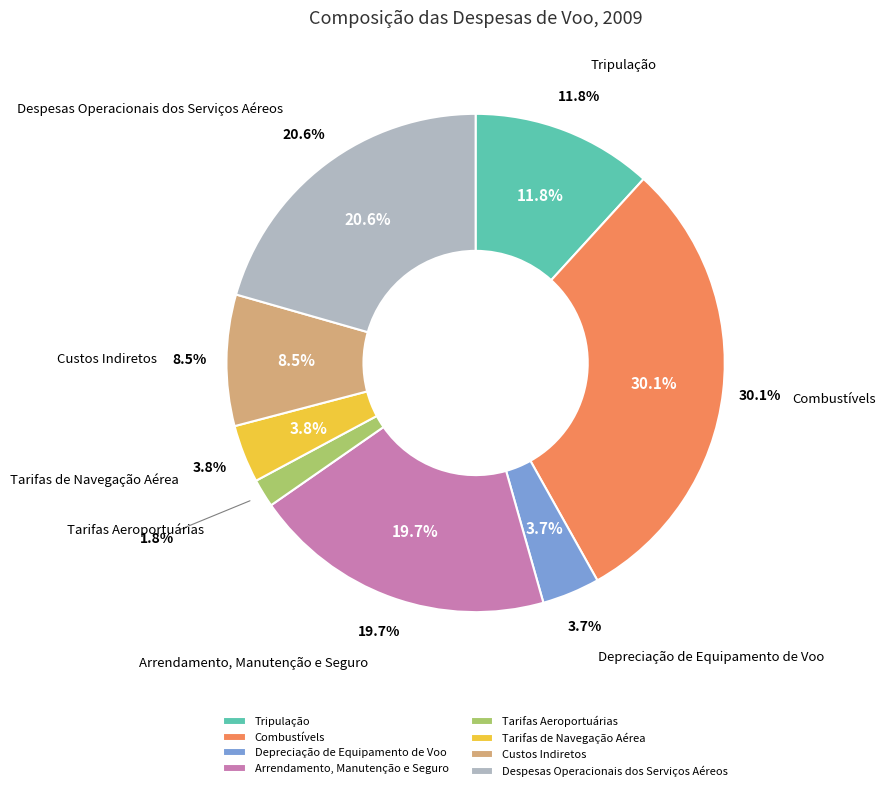

Does Arrendamento, Manutenção e Seguro account for over 50% of the chart?

No